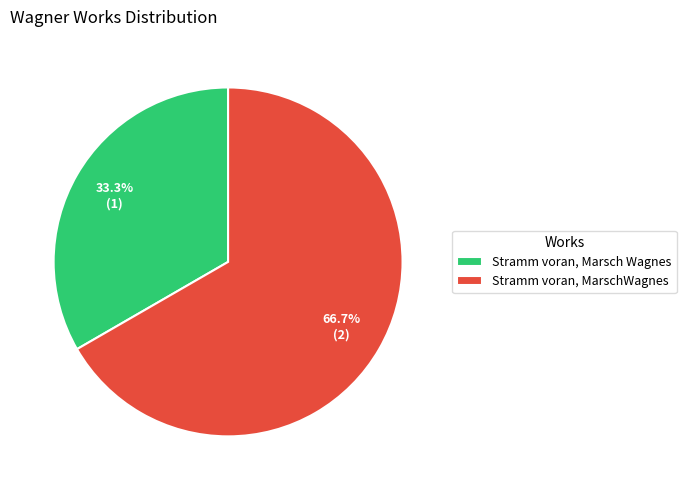

Does any single category account for the majority?

Yes